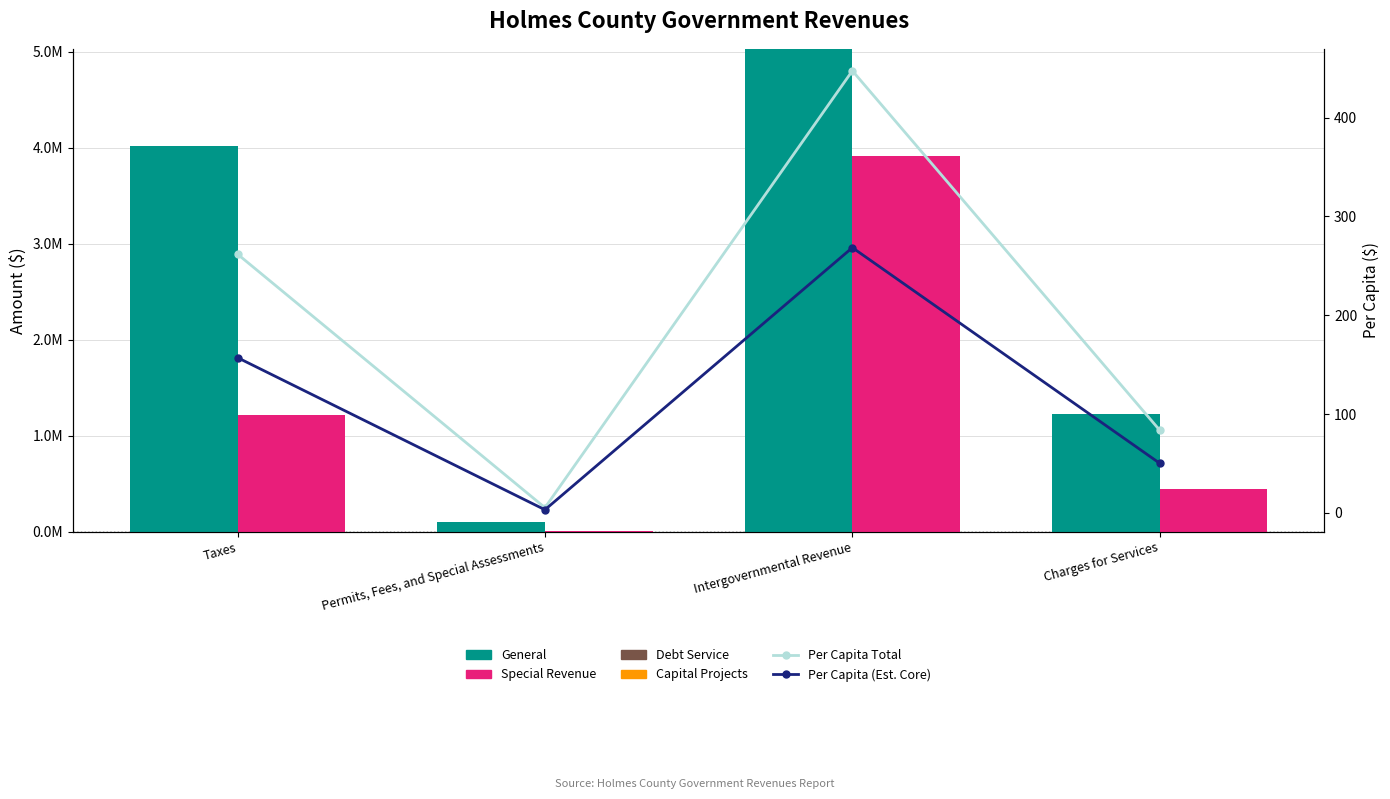

What is the label of the 1st bar from the right?

Charges for Services